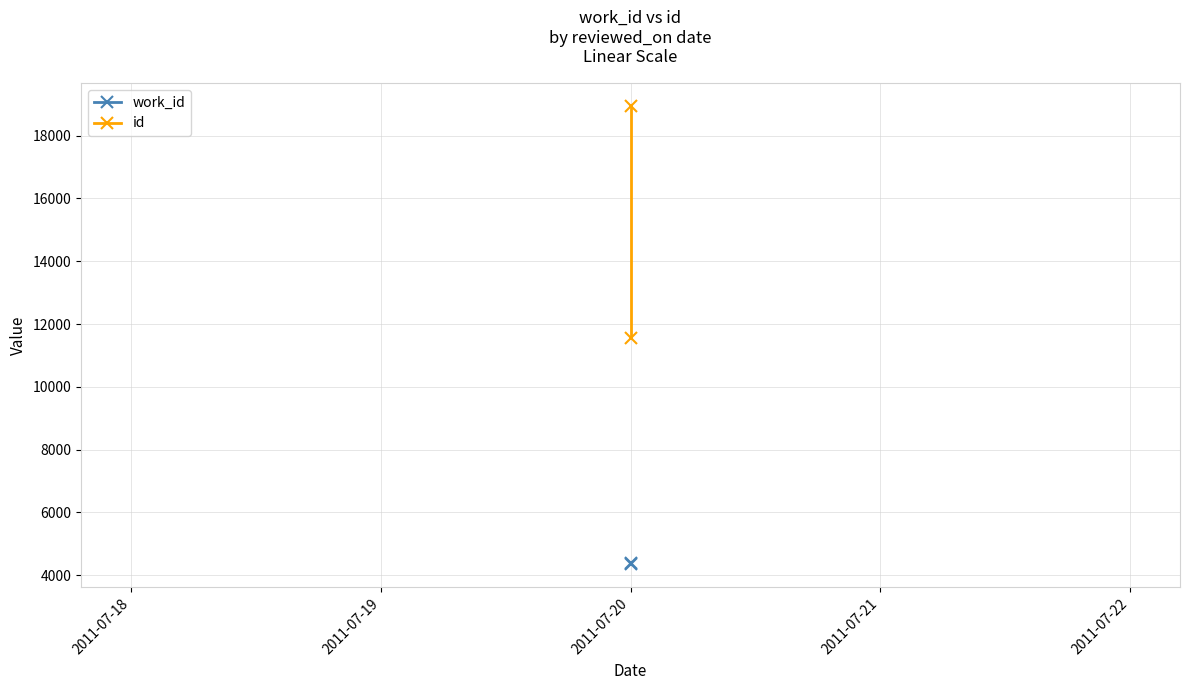

What is the value of the work_id point at the 1st from the left?

4388